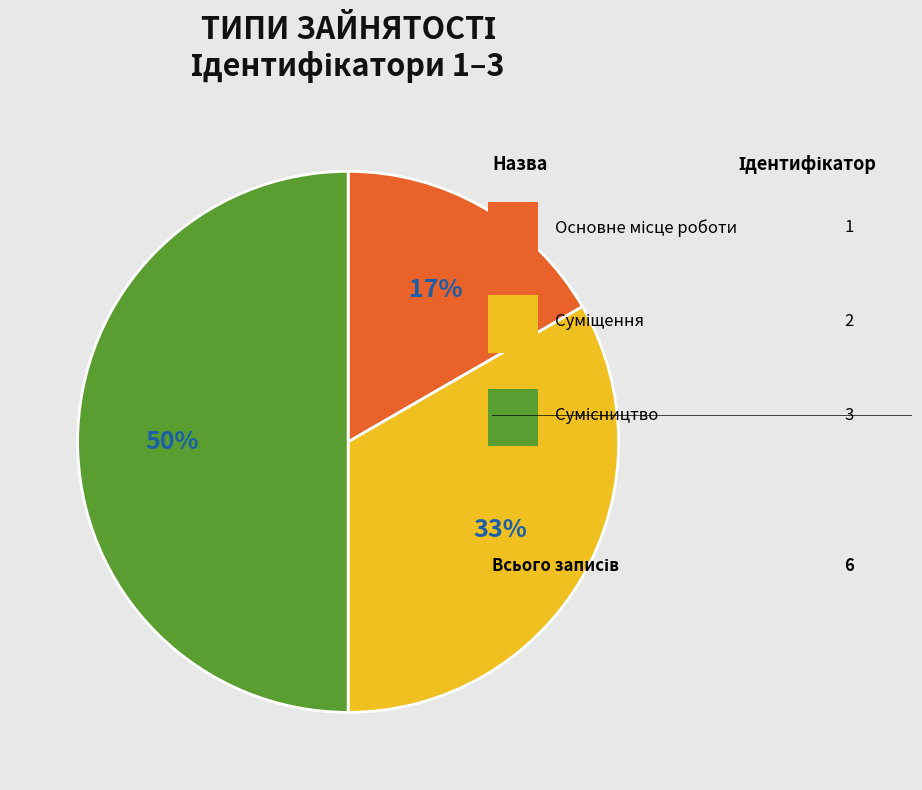

Count the number of slices in the pie.

3